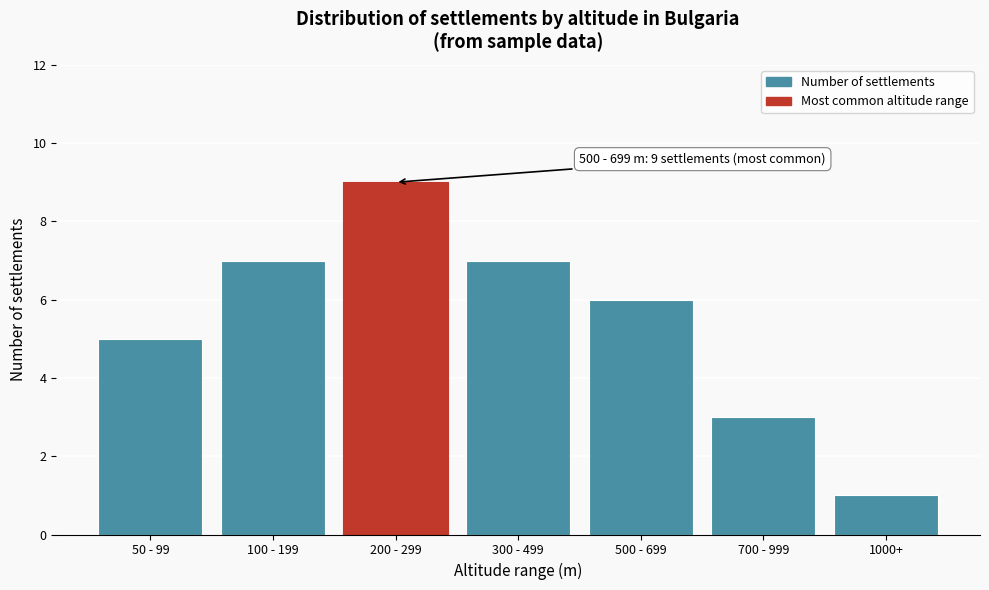

Reading left to right, extract all data points from this chart.

50 - 99=5	100 - 199=7	200 - 299=9	300 - 499=7	500 - 699=6	700 - 999=3	1000+=1